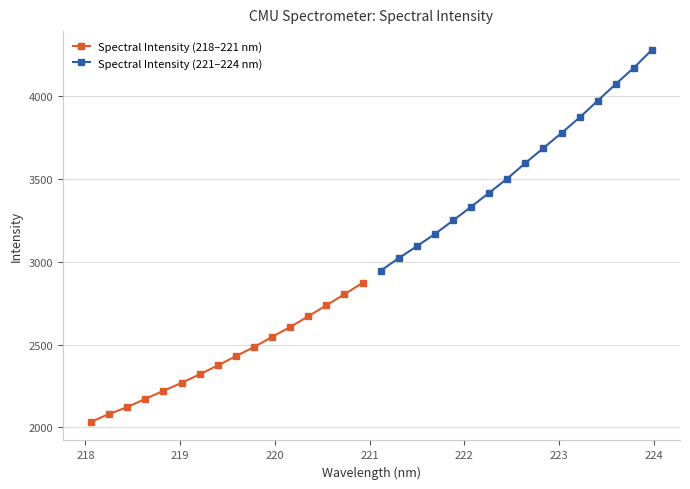

True or false: Spectral Intensity (218–221 nm) has more than 2 points higher than both neighbors.

False